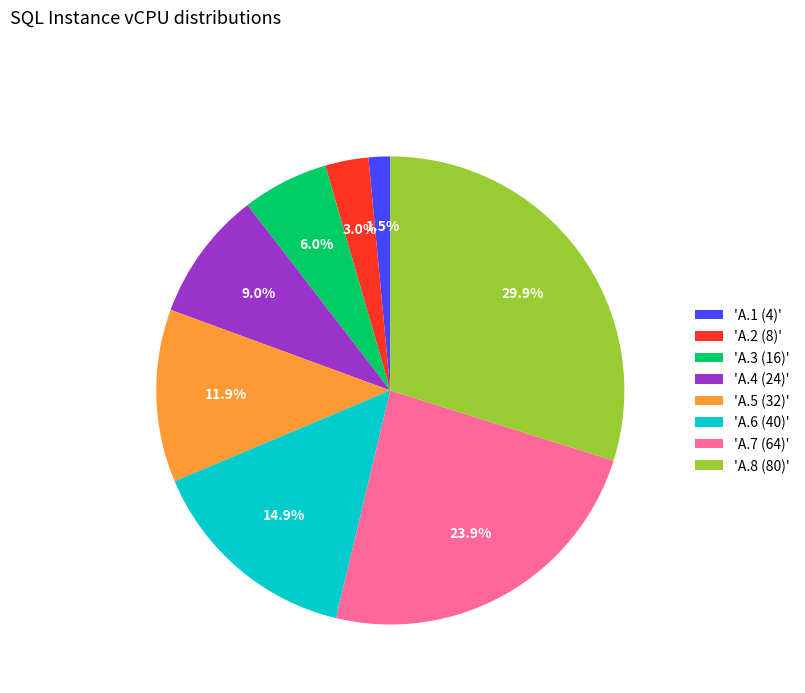

Which has a higher value, 'A.8 (80)' or 'A.3 (16)'?

'A.8 (80)'